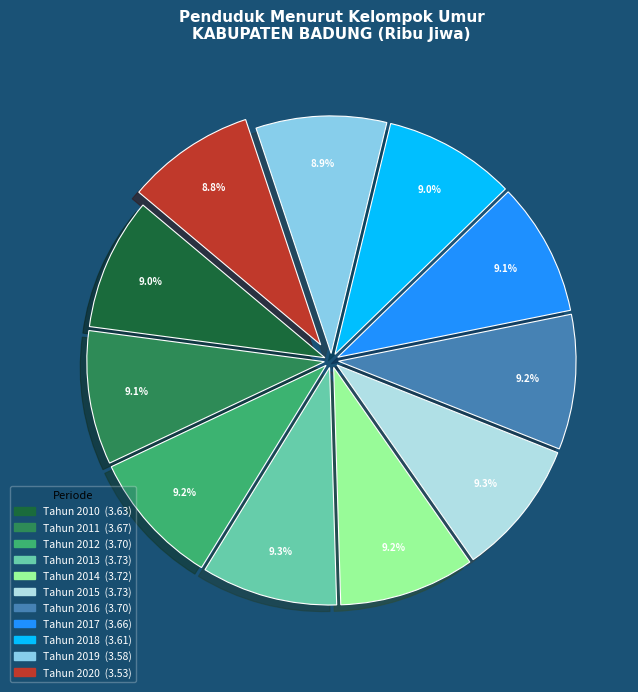

To the nearest percent, what percentage of the pie is Tahun 2014?

9%